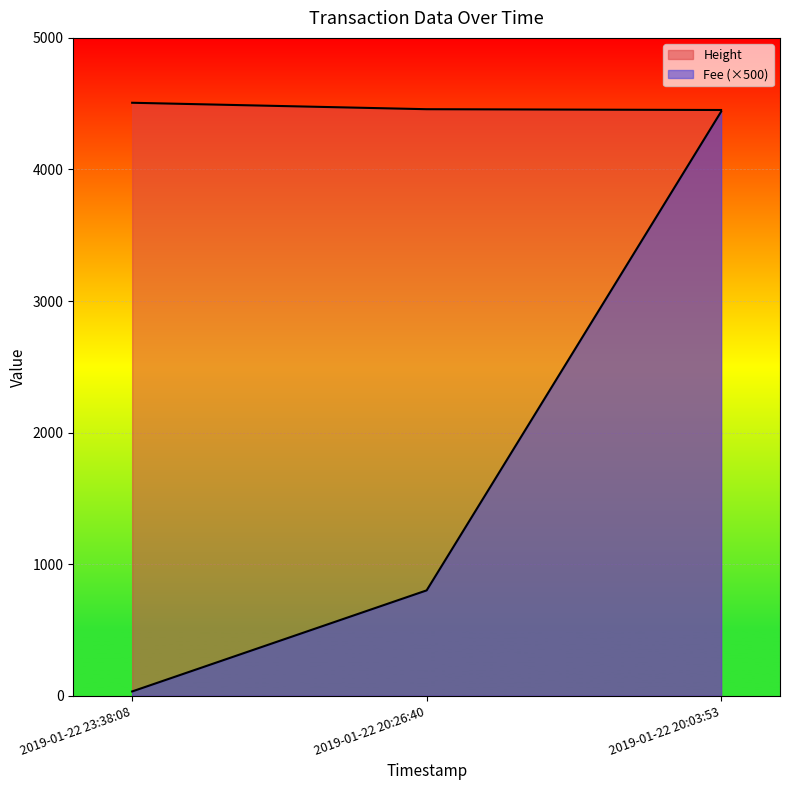

What is the average value of the Fee series?

1757.9